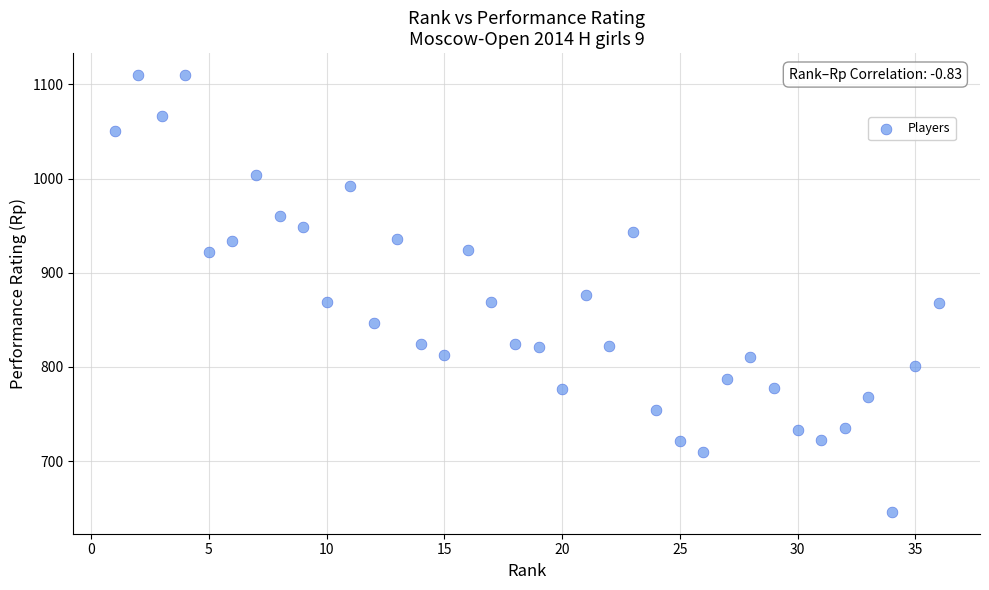

What is the range of Y values (max minus min)?

464